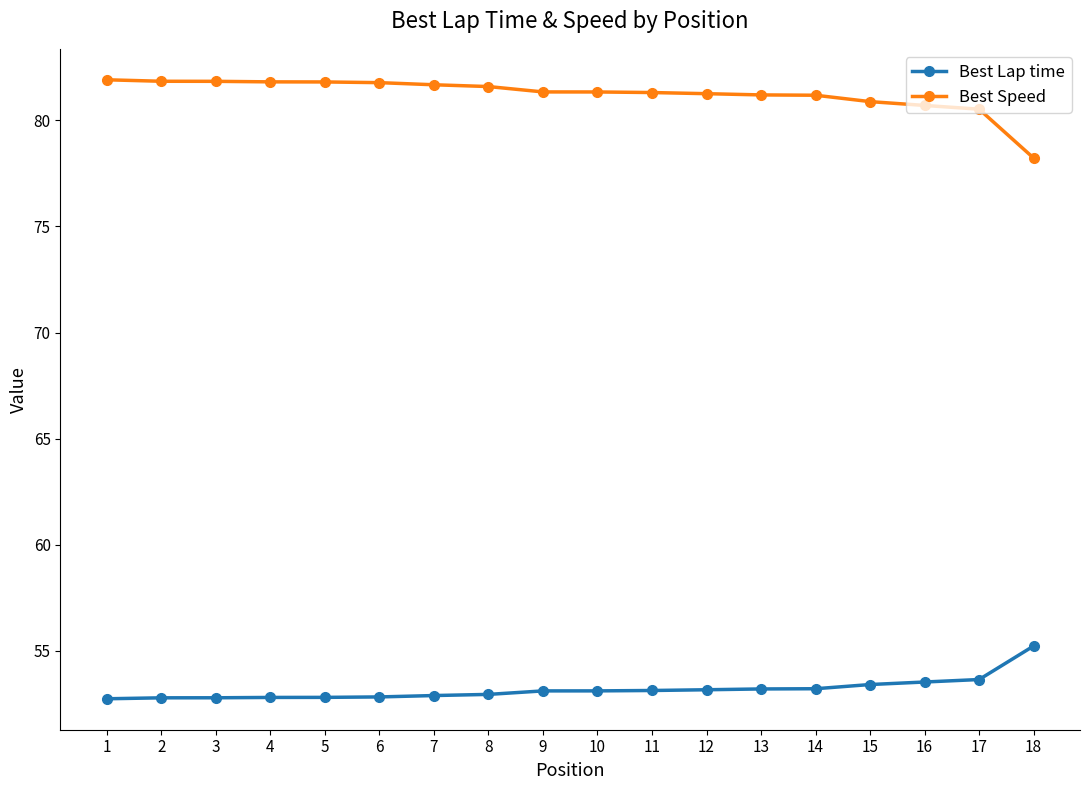

List the series in order of their overall mean, lowest first.

Best Lap time, Best Speed